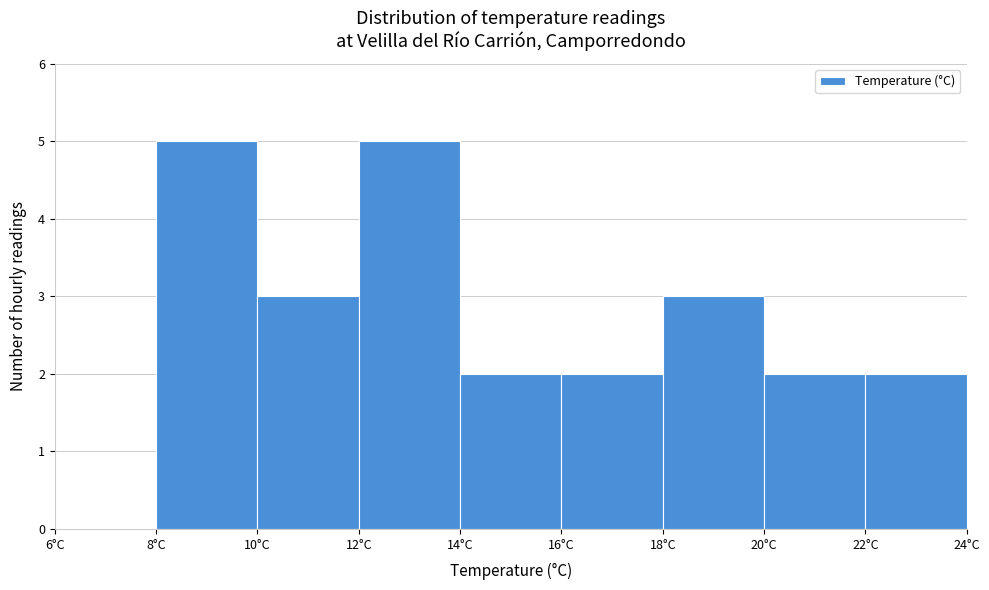

What is the height of the bar covering 16 to 18 on the x-axis? The values are not printed on the chart, so give them approximately, as read against the axis.

2